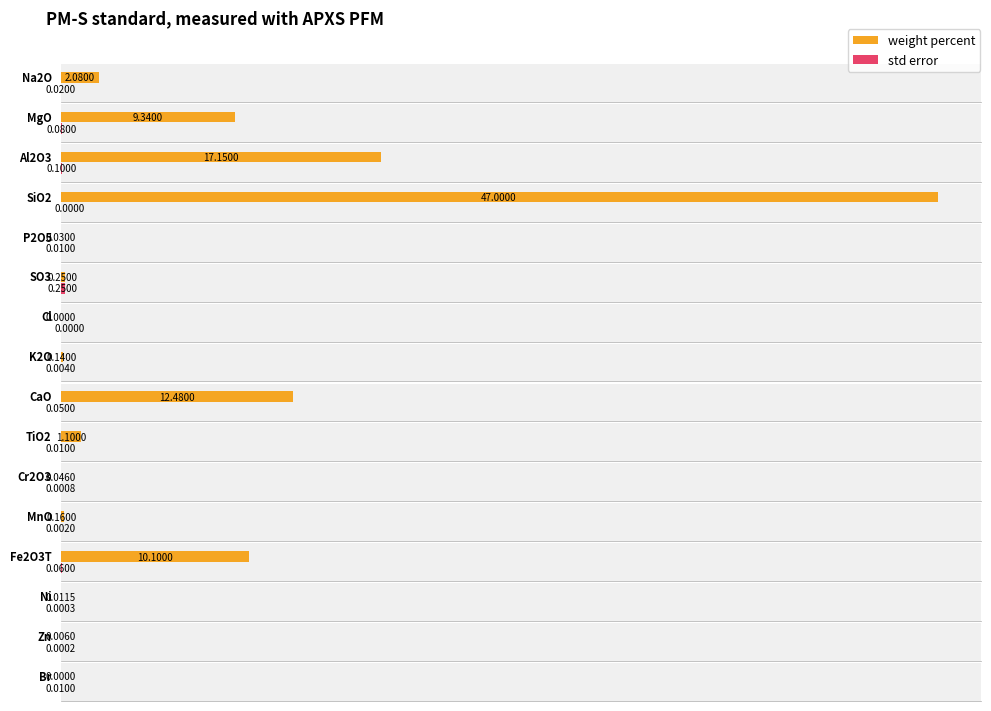

List the series in order of their overall mean, highest first.

weight percent, std error